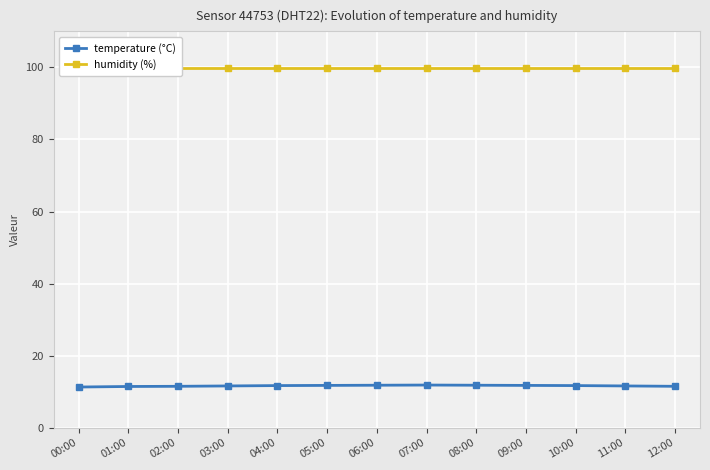

At how many categories does at least one series exceed 14?

13